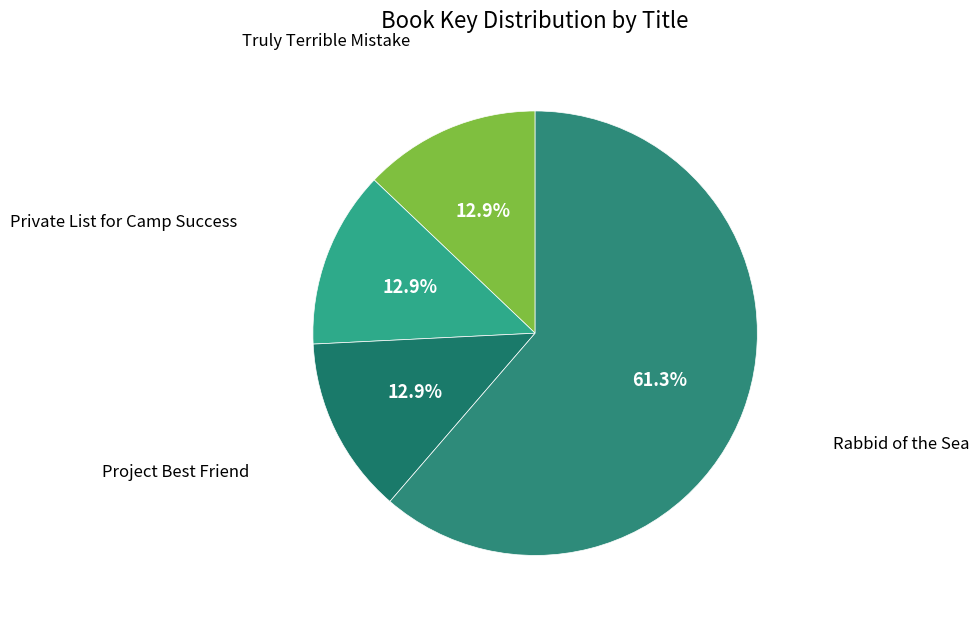

Count the number of slices in the pie.

4